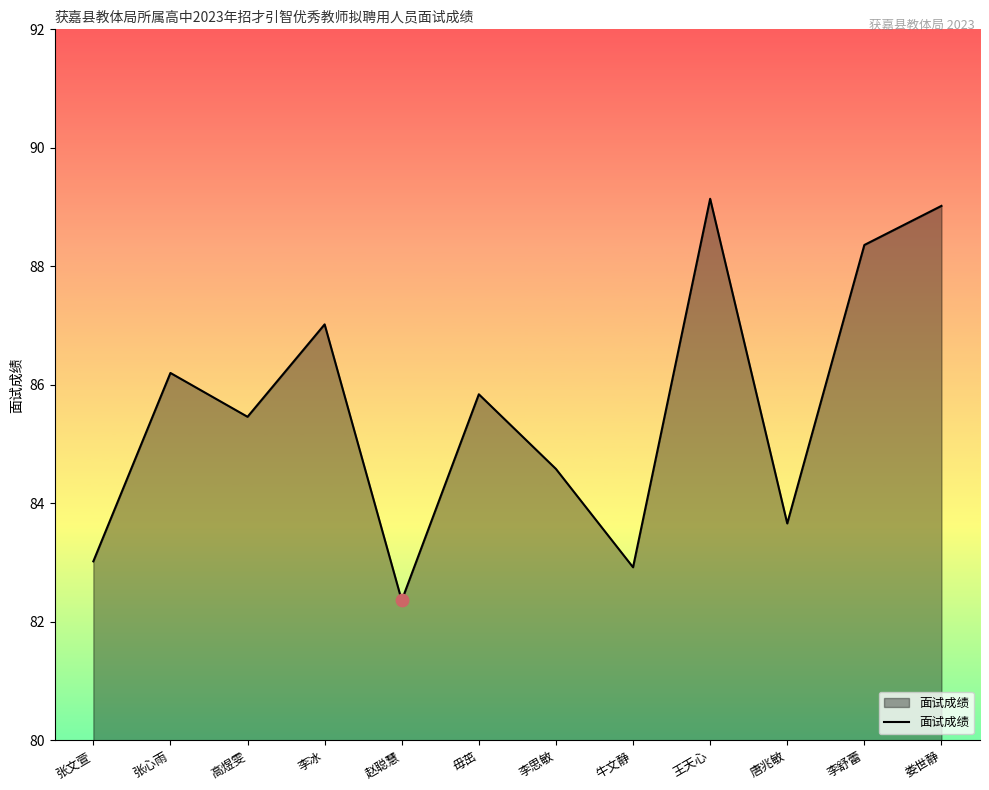

What is the change in value from 高煜雯 to 李舒蕾?

+2.9